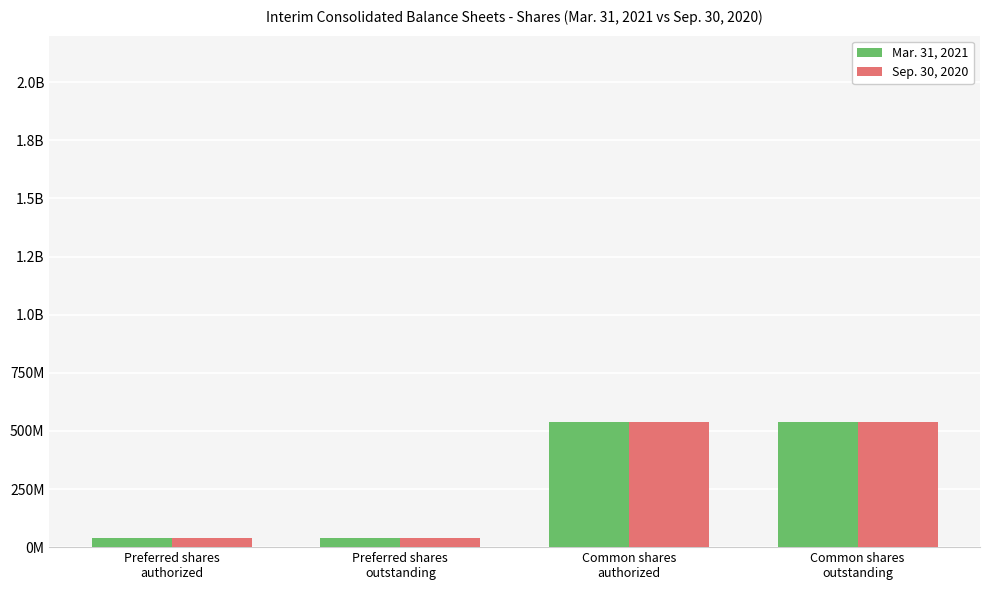

Which series changed the most between Preferred shares
authorized and Common shares
authorized?

Mar. 31, 2021